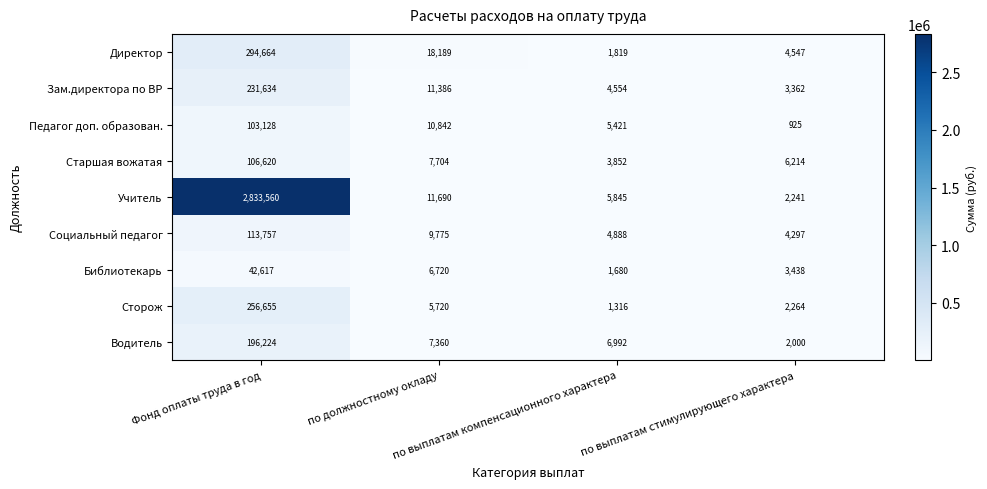

What is the difference between the maximum and minimum values in the Библиотекарь series?

40937